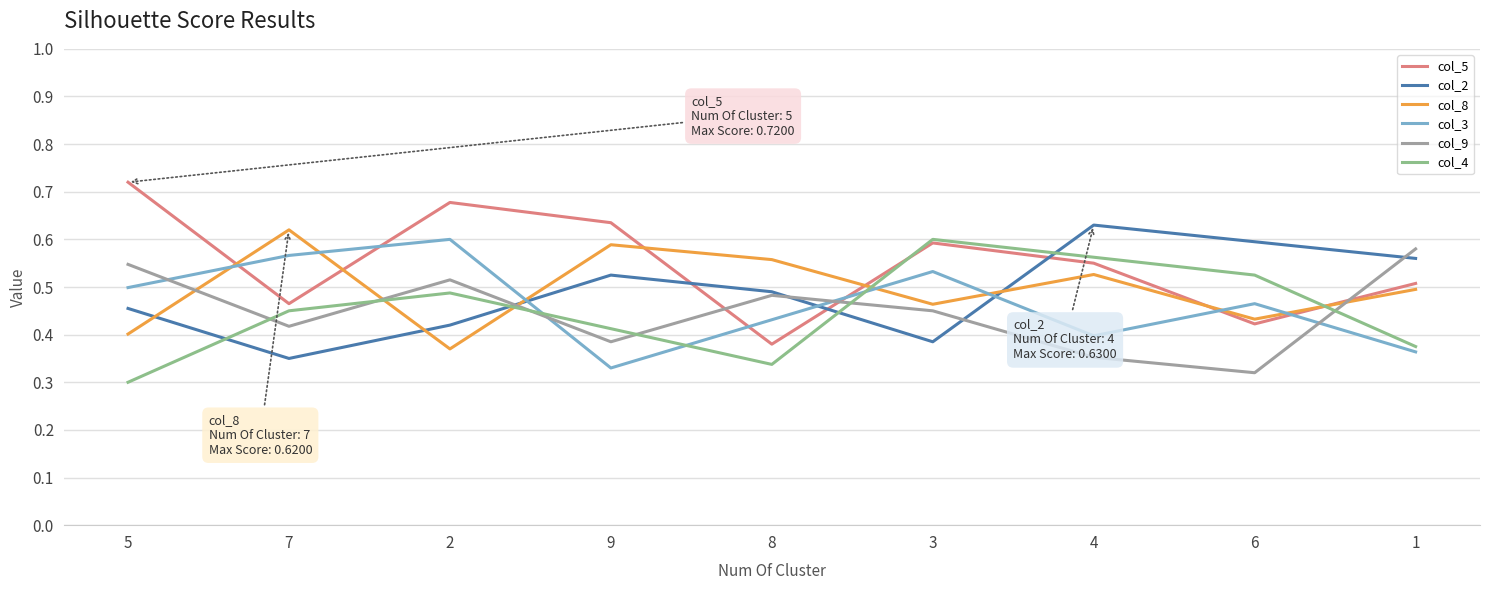

Between which two adjacent categories do col_8 and col_5 first intersect?

5 and 7